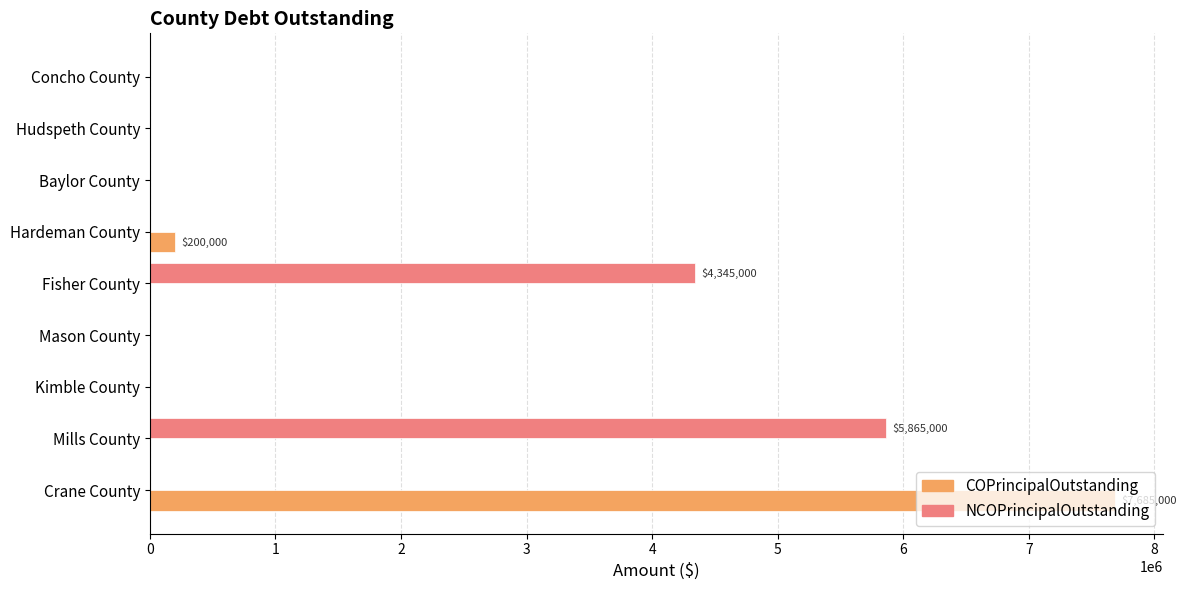

Which series has the largest total across all categories?

NCOPrincipalOutstanding